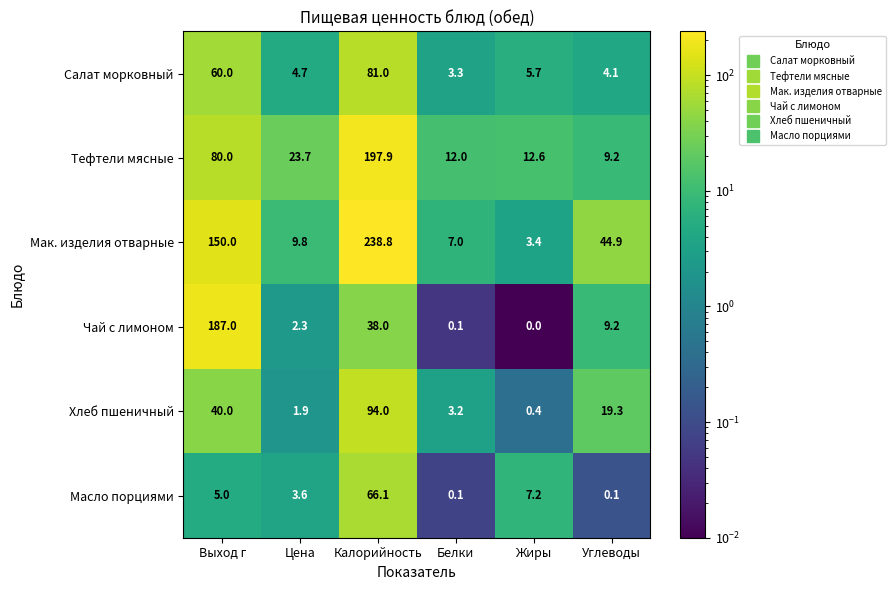

What is the lowest value of the Мак. изделия отварные series?

3.4